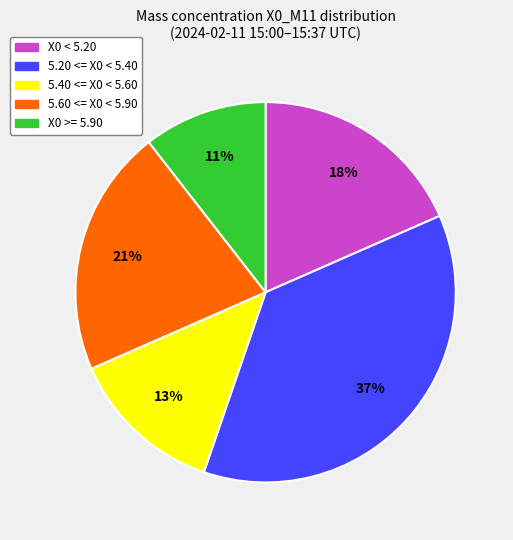

Does any single category account for the majority?

No